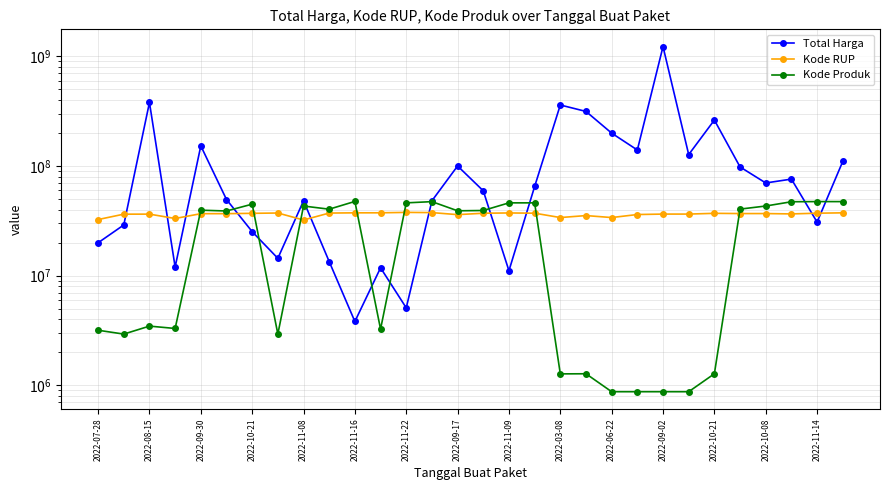

How many lines are shown in the chart?

3